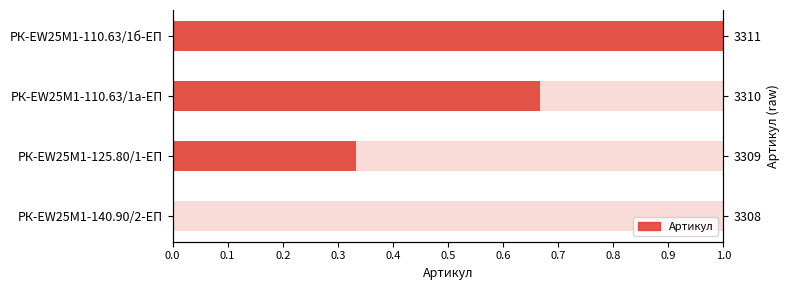

The value at РК-EW25M1-110.63/1б-ЕП is 1.0. True or false?

True